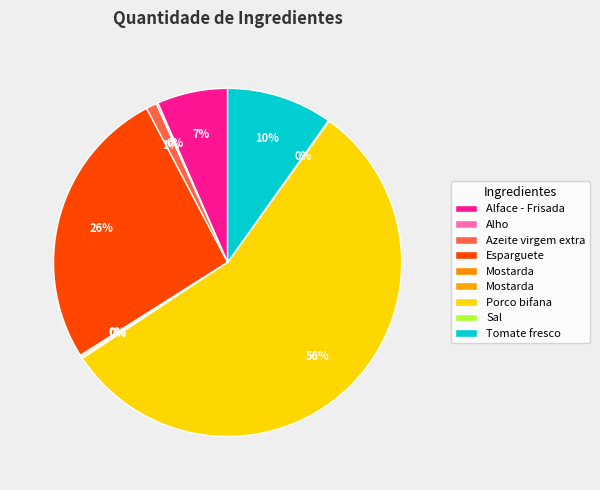

What is the smallest slice in the pie chart?

Sal